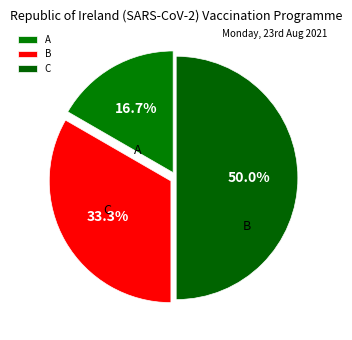

Count the number of slices in the pie.

3